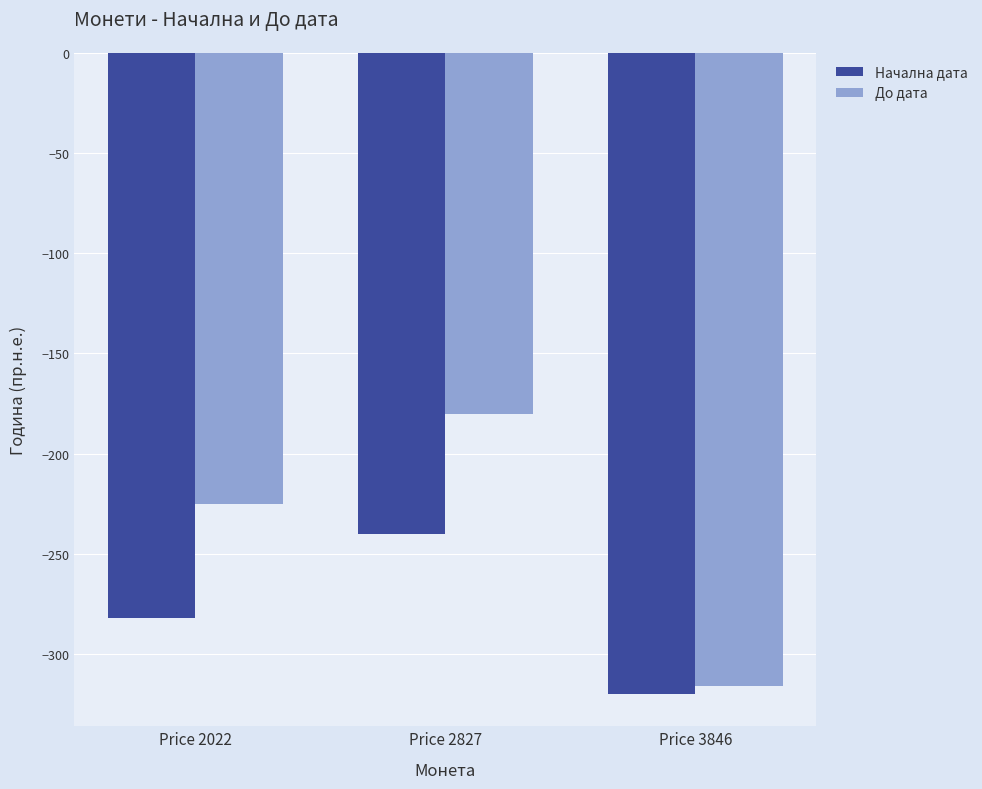

What is the maximum value for До дата?

-180